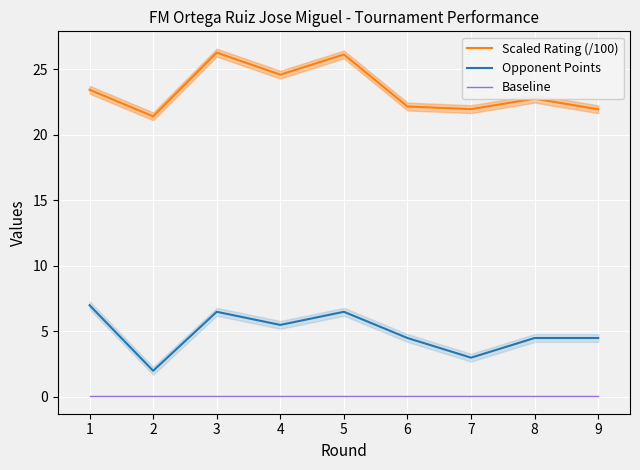

True or false: Scaled Rating (/100) and Baseline cross at least once.

False